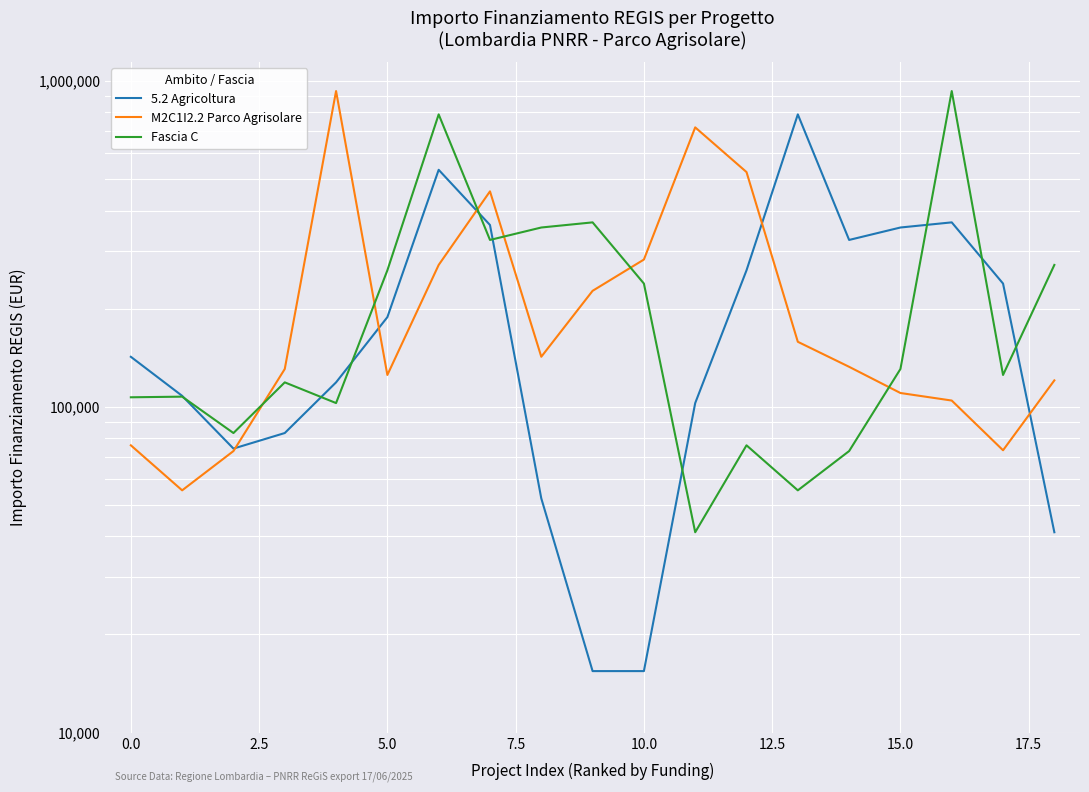

List the series in order of their overall mean, lowest first.

5.2 Agricoltura, Fascia C, M2C1I2.2 Parco Agrisolare